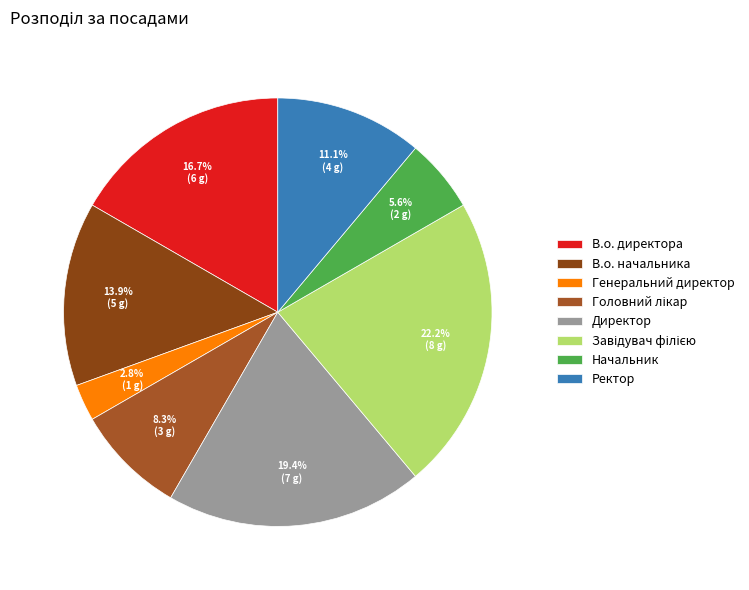

True or false: Генеральний директор accounts for 1% of the total.

False